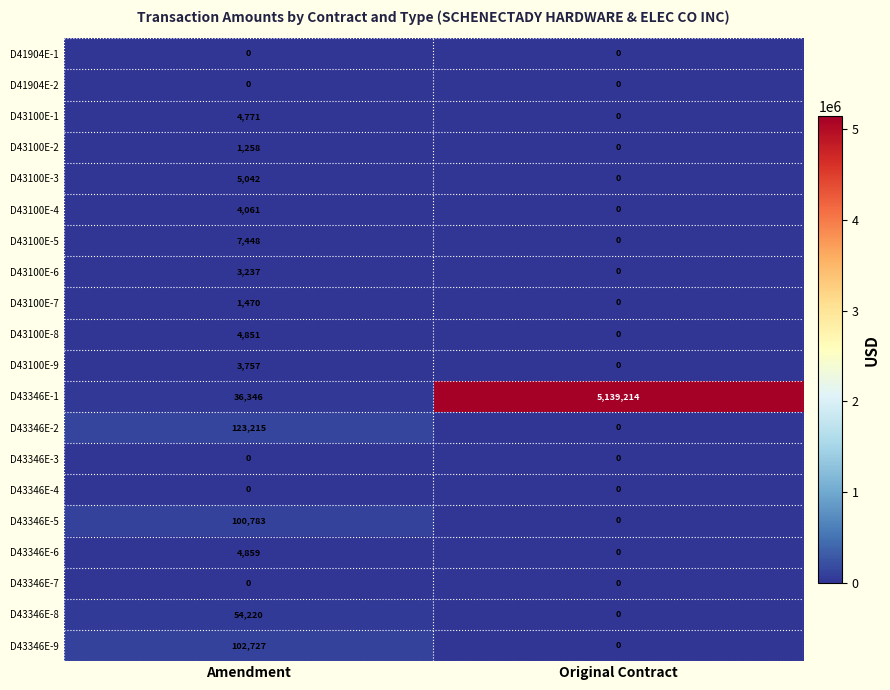

What is the difference between the D43346E-8 values at Amendment and Original Contract?

54220